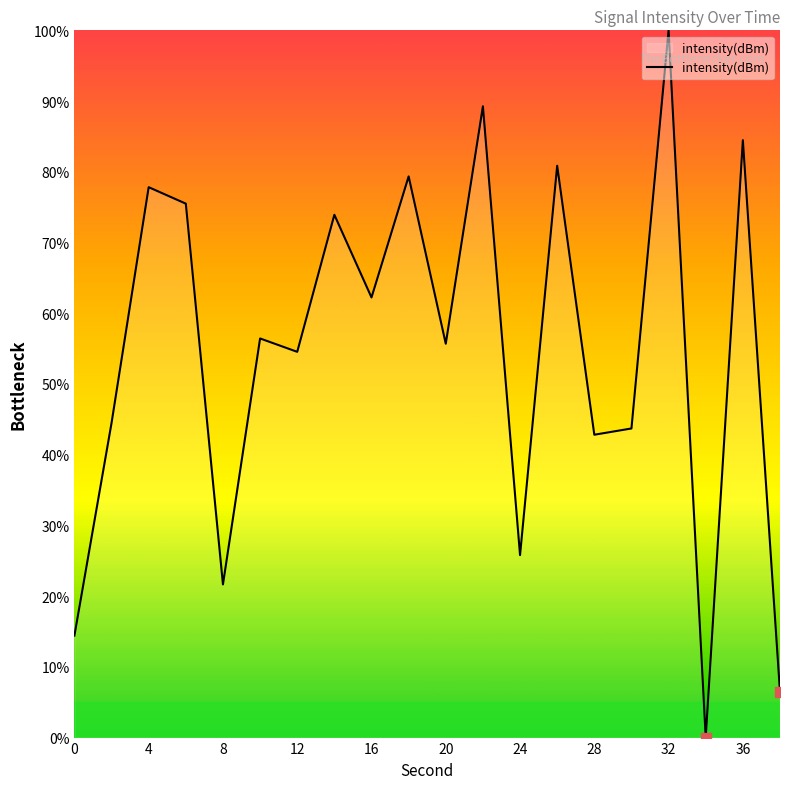

What is the difference between the maximum and minimum values?

100.0